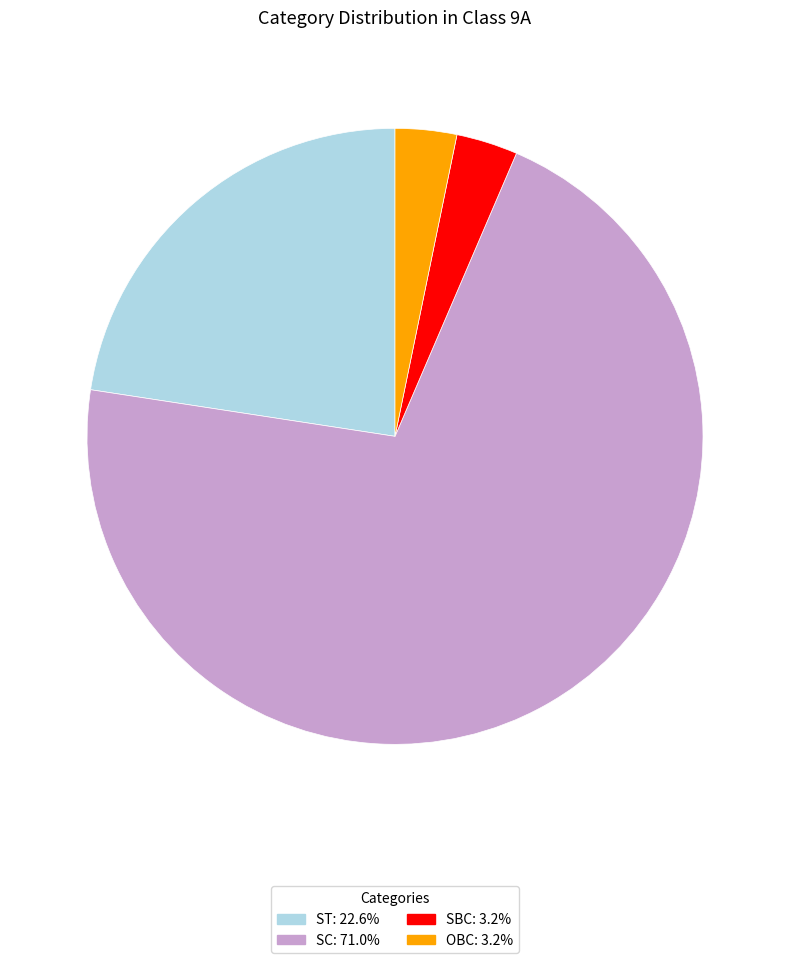

How many segments does this pie chart have?

4